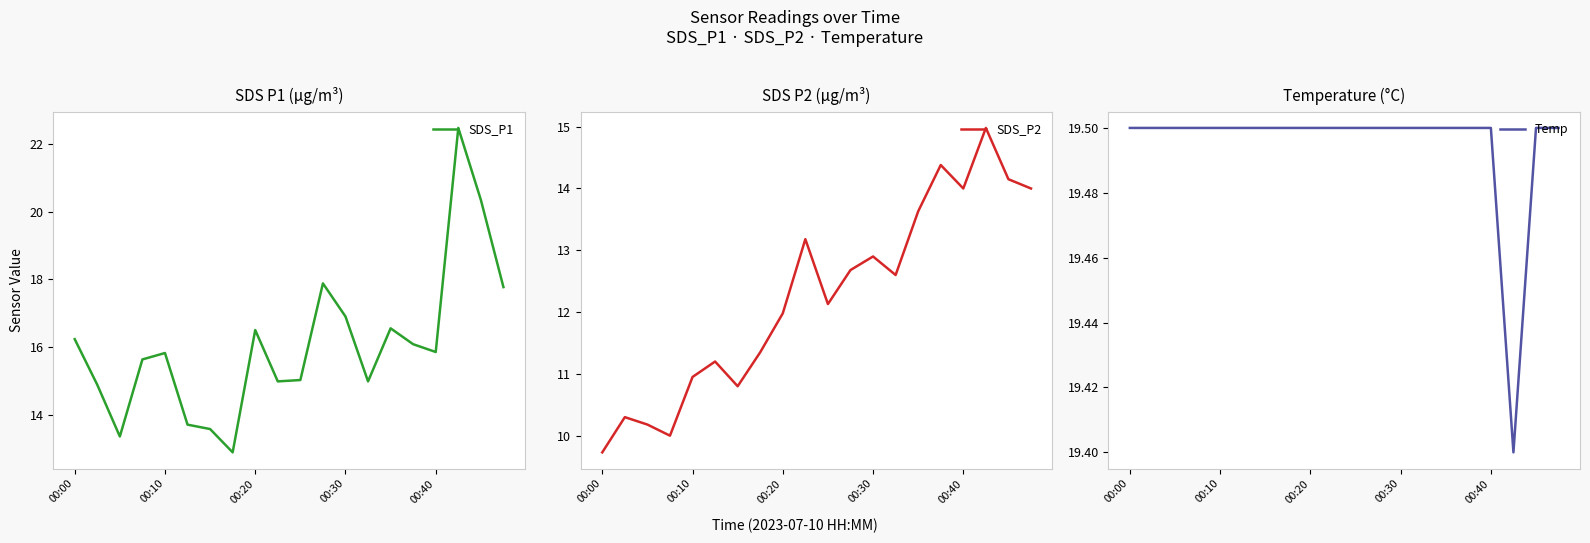

What position from the left is 5?

6